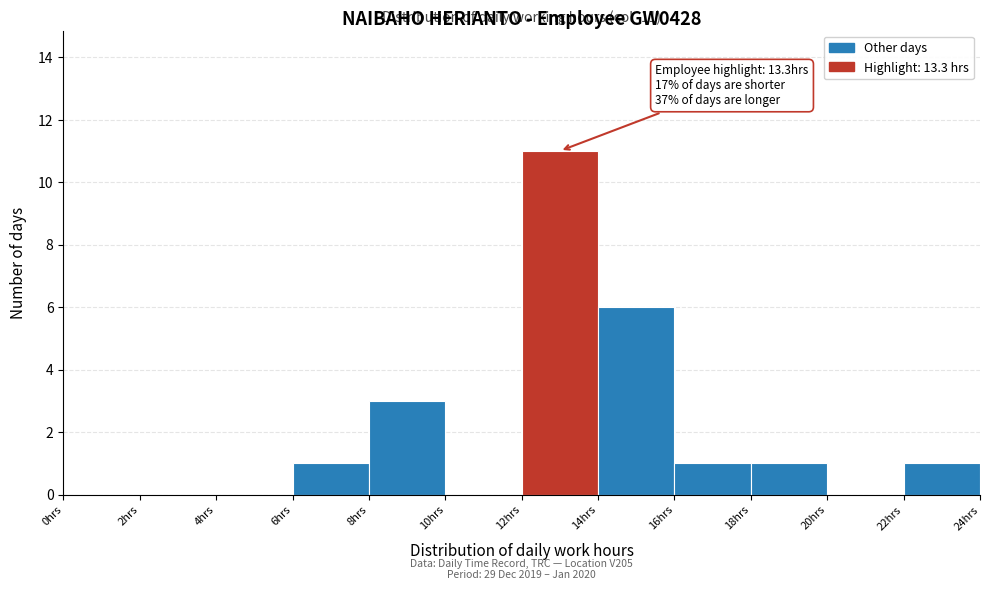

Which range on the x-axis has the tallest bar?

12 to 14